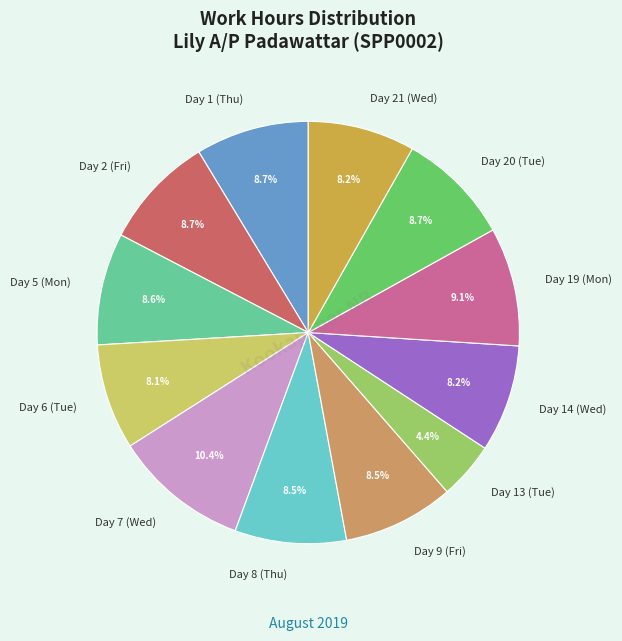

Is it true that Day 1 (Thu) is 1% of the pie?

False